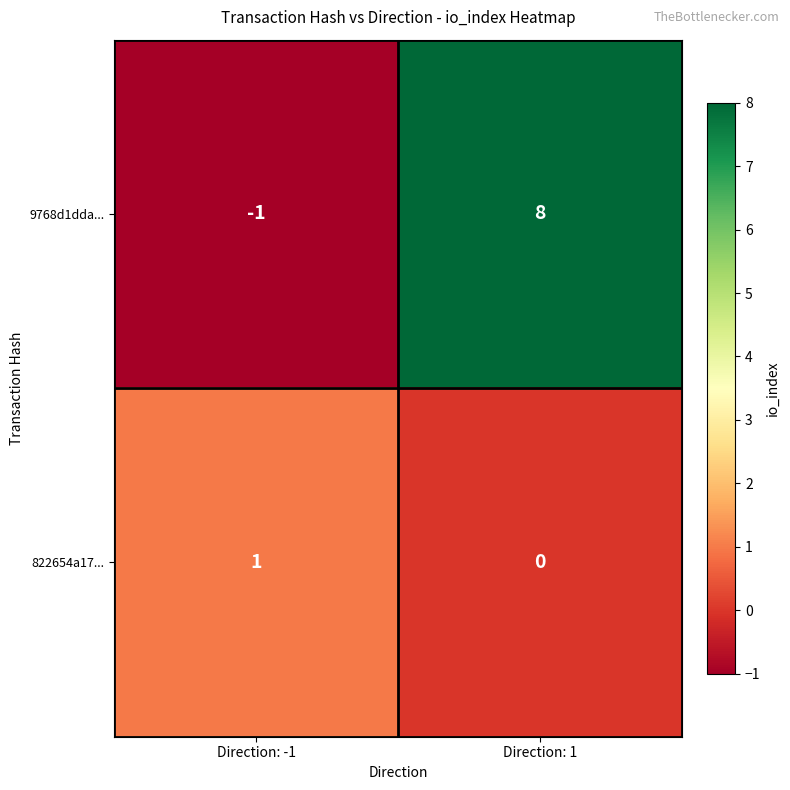

Rank the series by their maximum value, from lowest to highest.

822654a17..., 9768d1dda...